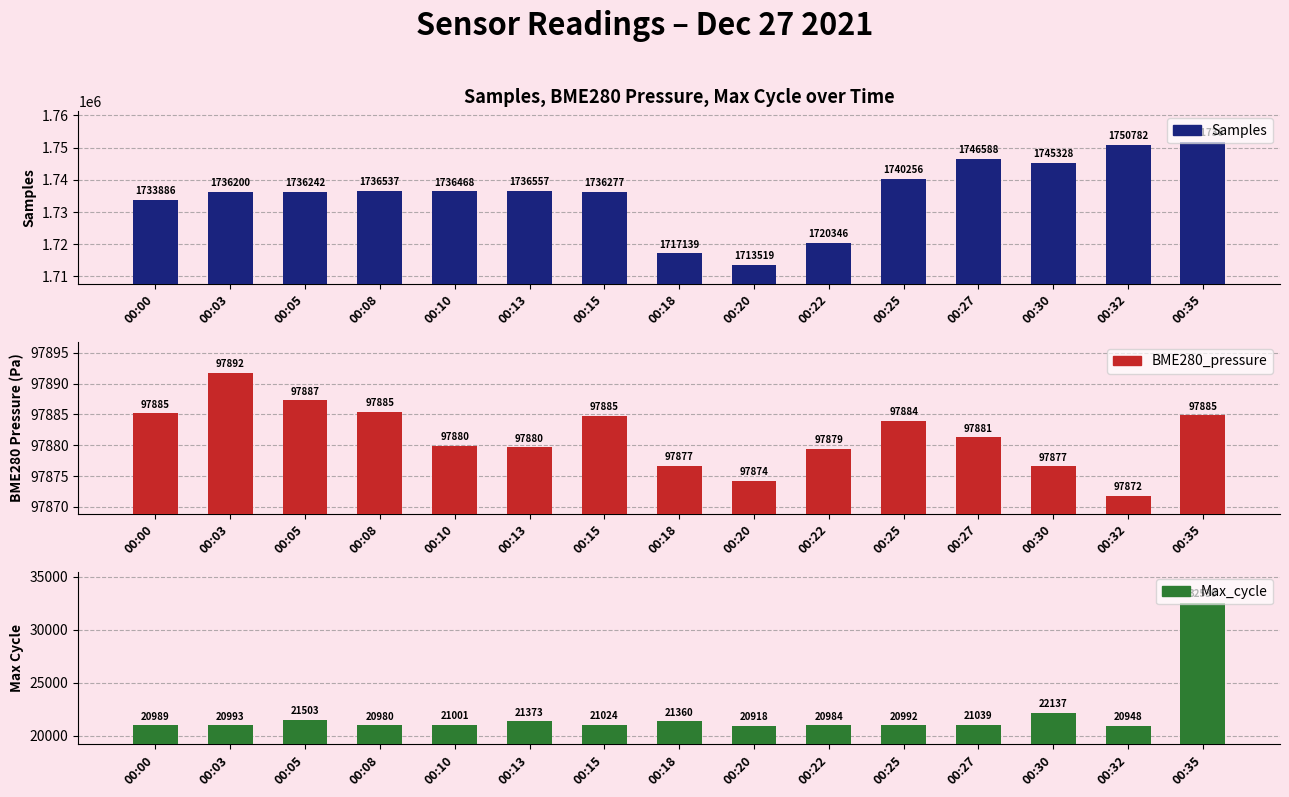

Which has a higher value, 00:00 or 00:27?

00:27